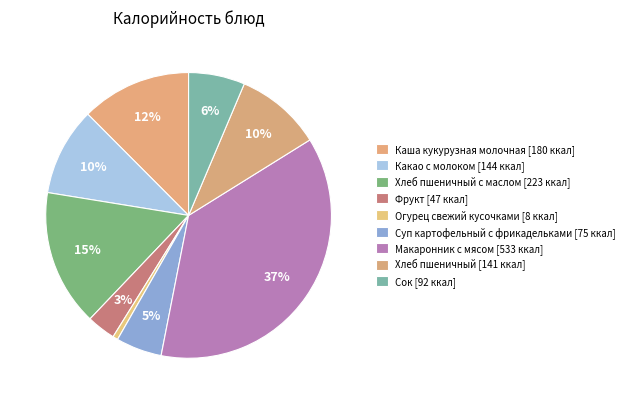

Rank the categories by value from lowest to highest.

Огурец свежий кусочками, Фрукт, Суп картофельный с фрикадельками, Сок, Хлеб пшеничный, Какао с молоком, Каша кукурузная молочная, Хлеб пшеничный с маслом, Макаронник с мясом